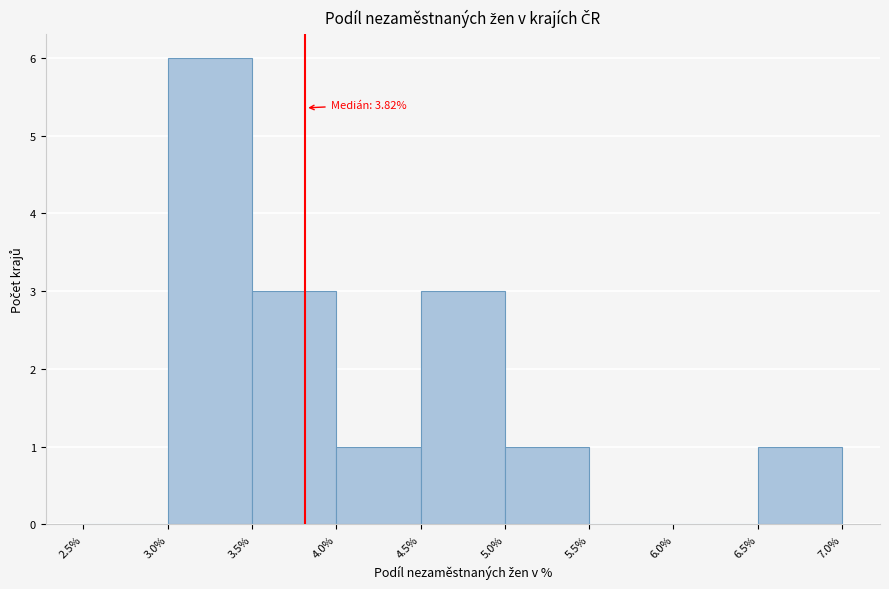

Which range on the x-axis has the tallest bar?

3.0% to 3.5%